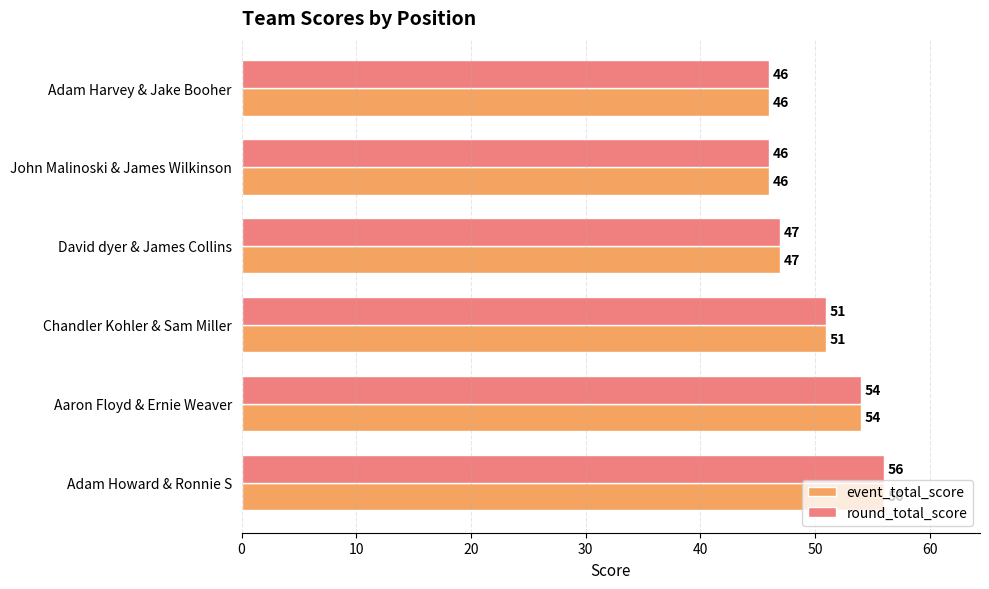

True or false: event_total_score has a value of 31 at John Malinoski & James Wilkinson.

False